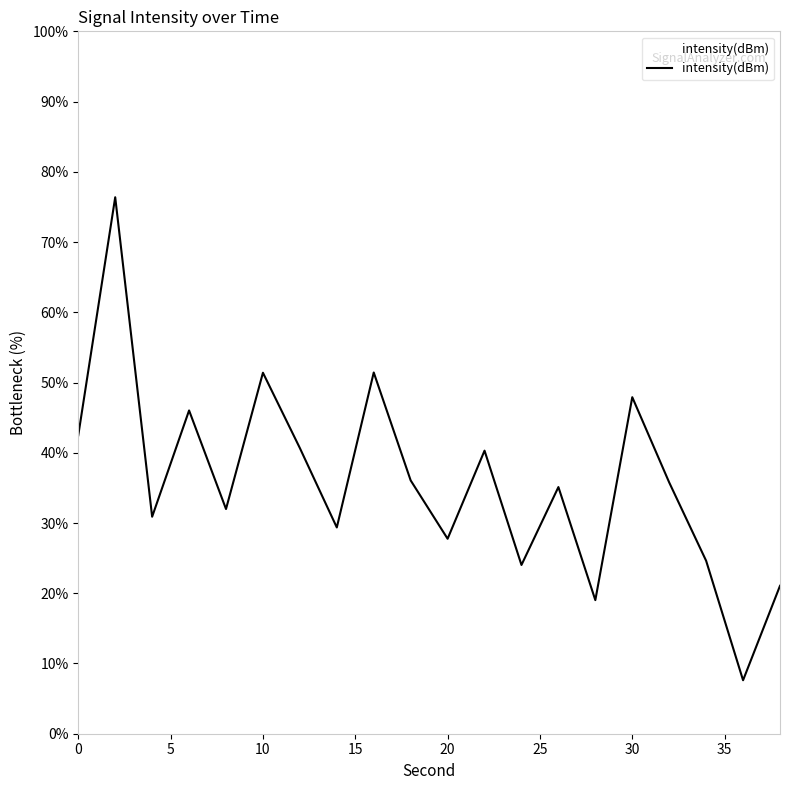

What is the difference between the maximum and minimum values?

68.8